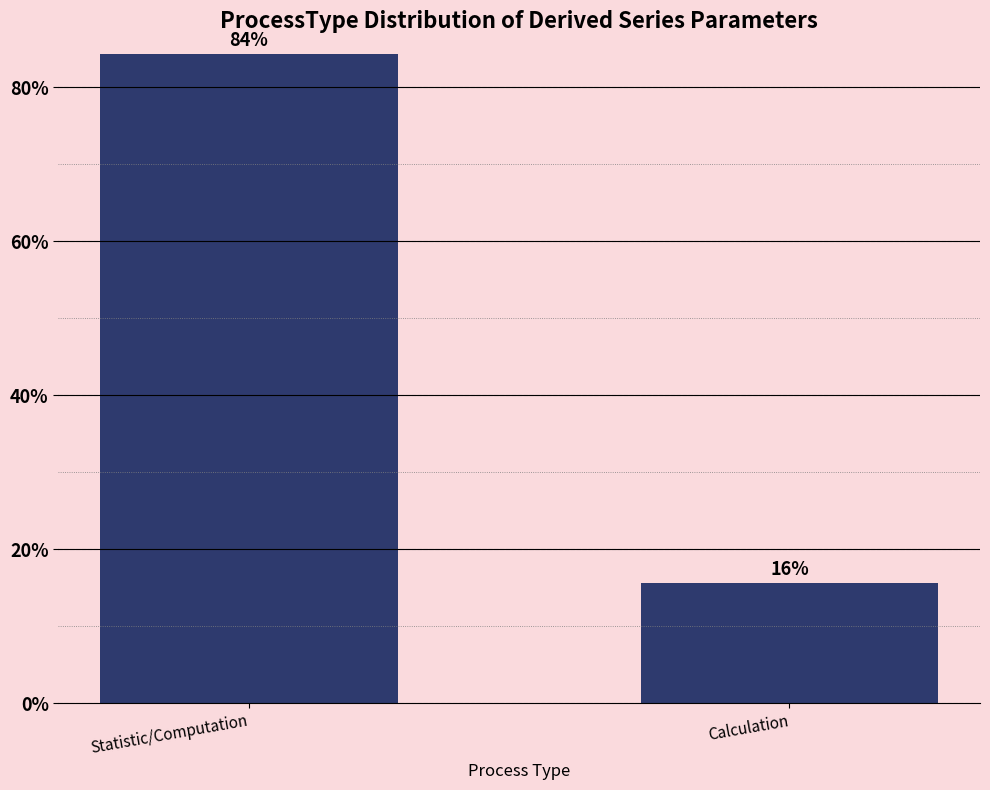

What position from the left is Calculation?

2